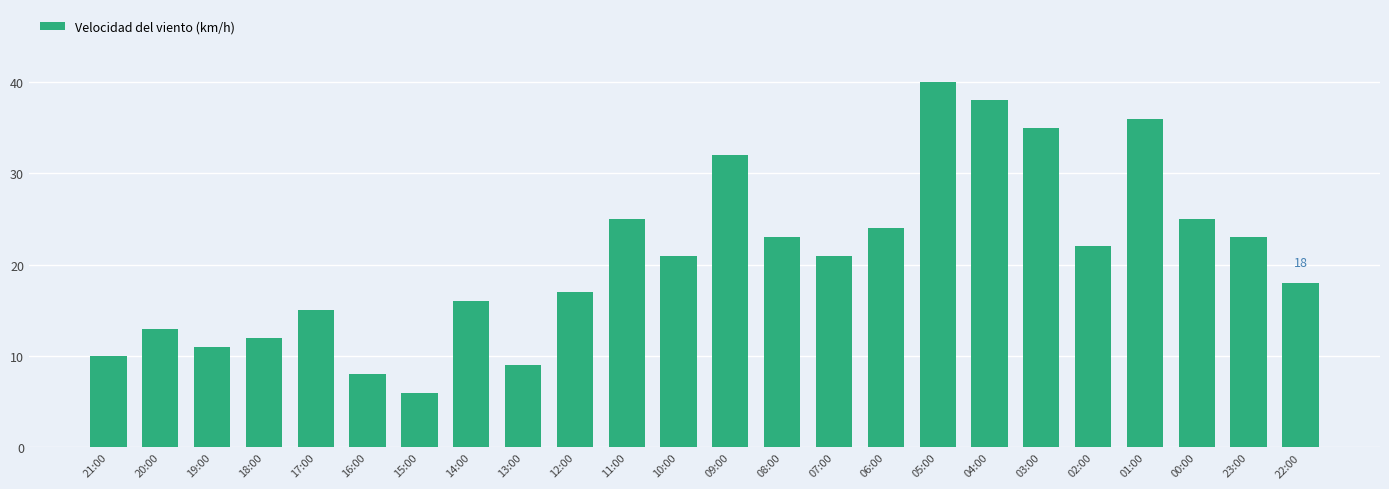

What is the smallest value displayed?

6